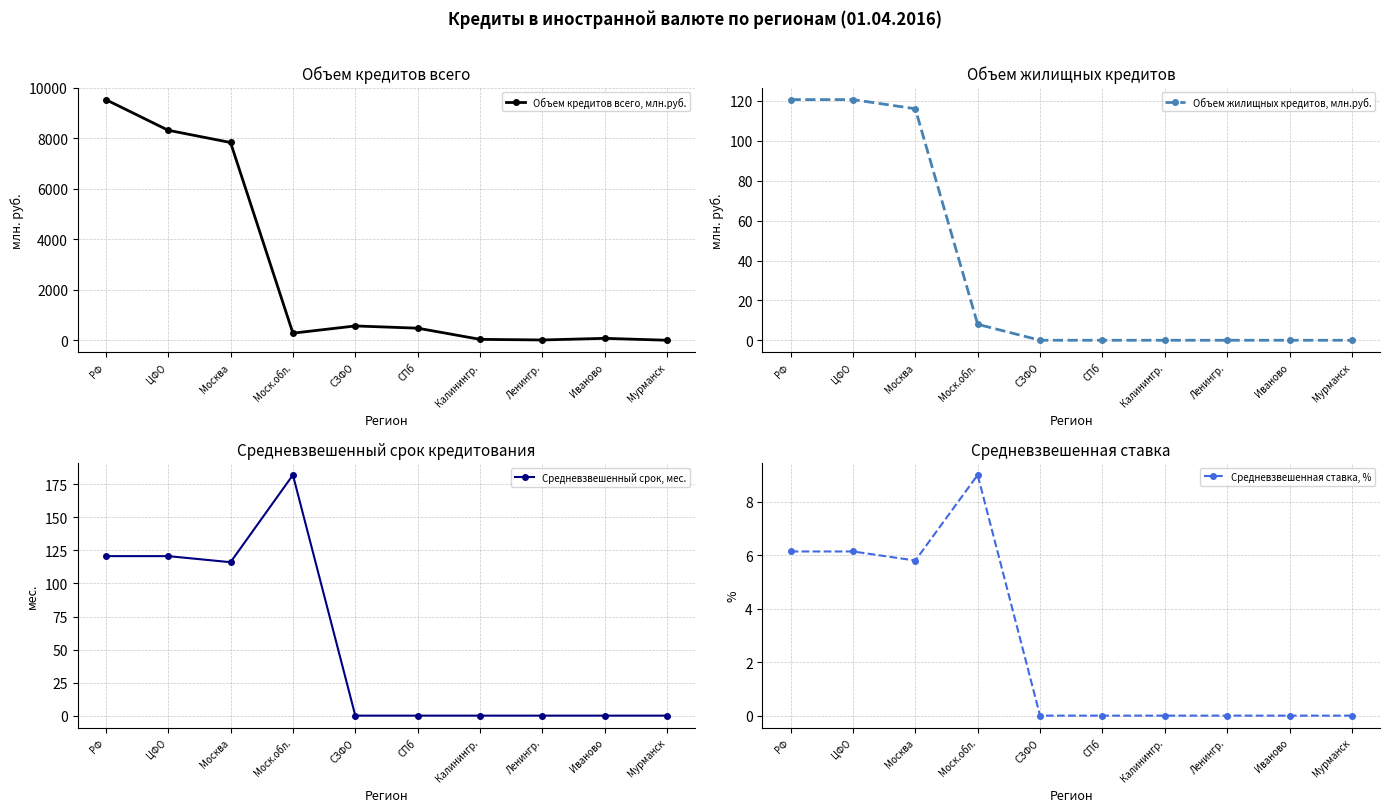

The value of Средневзвешенный срок, мес. at Иваново is 56.1. True or false?

False